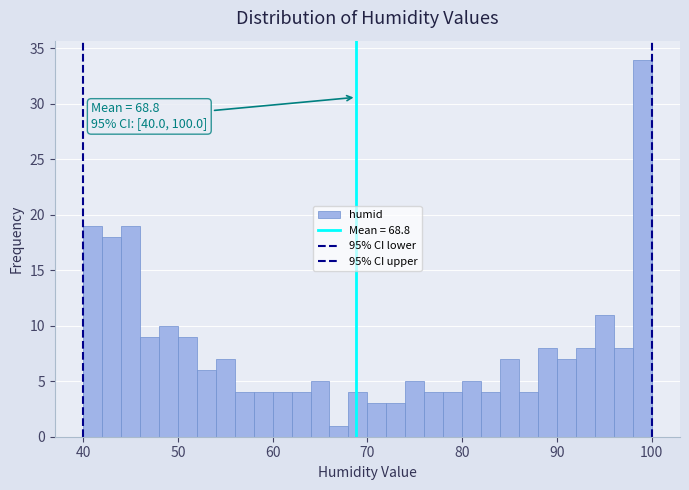

Read against the x-axis, roughly where is the centre of the tallest bar?

99